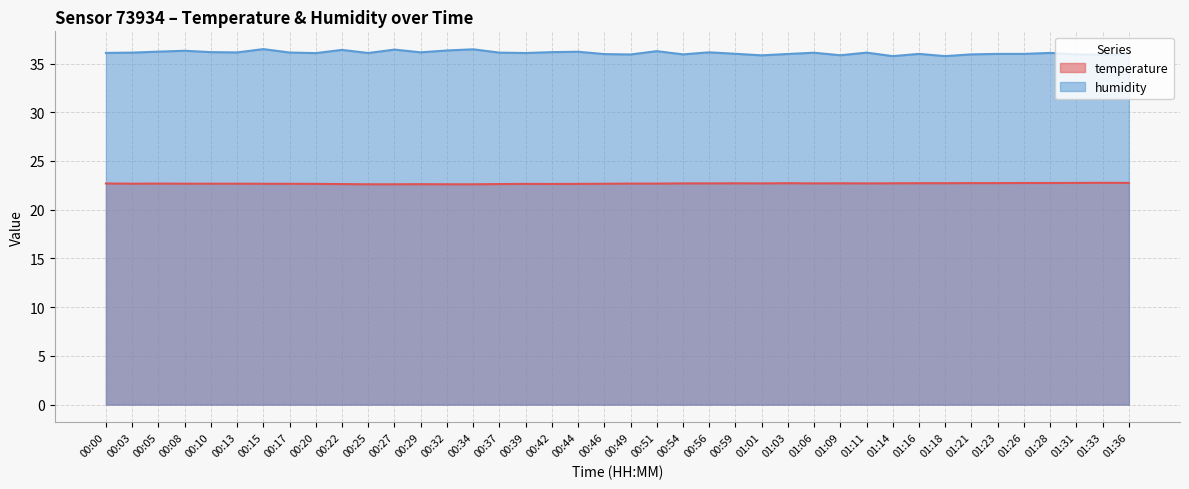

True or false: temperature and humidity cross at least once.

False